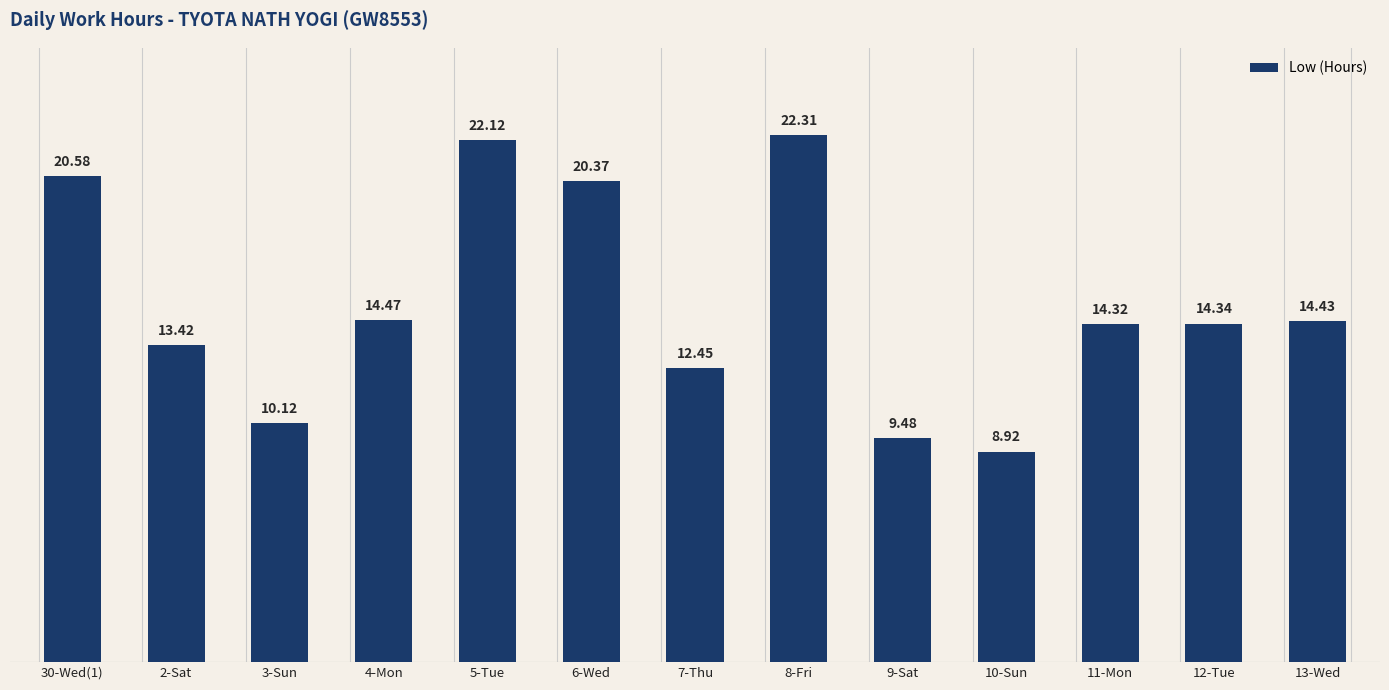

What is the label of the 13th bar from the left?

13-Wed